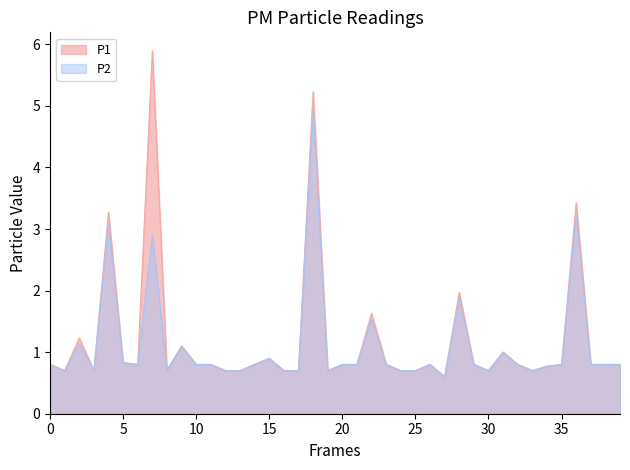

True or false: P1 and P2 cross at least once.

False